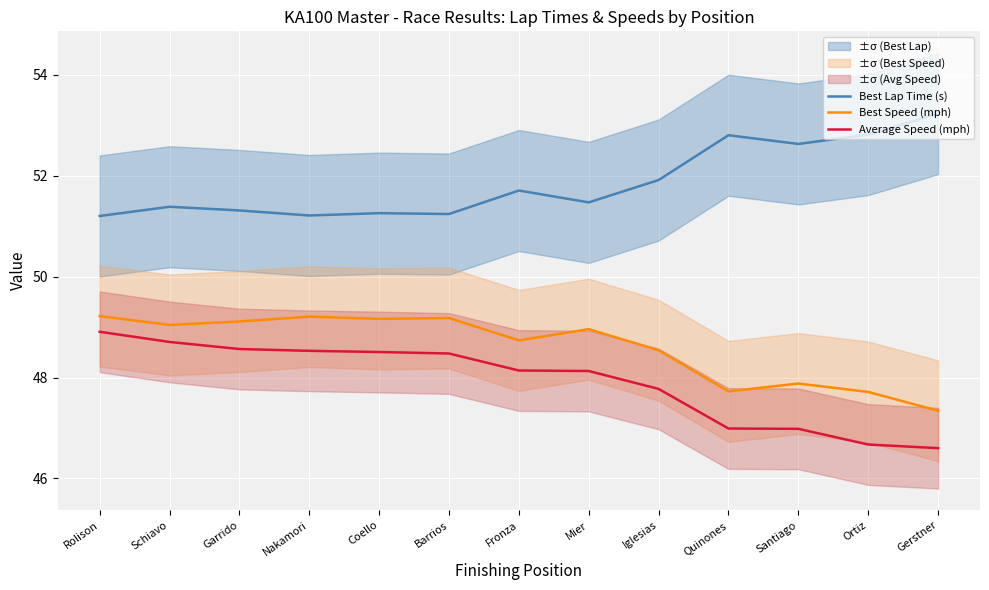

Is this an area chart (filled region under the line)?

No